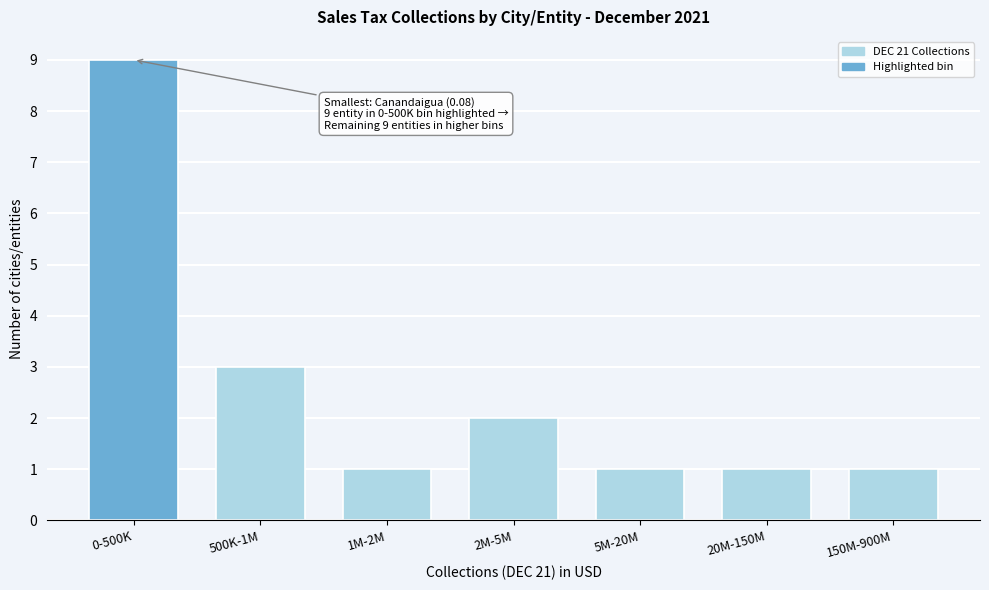

Reading left to right, what are all the values shown in this chart?

9	3	1	2	1	1	1